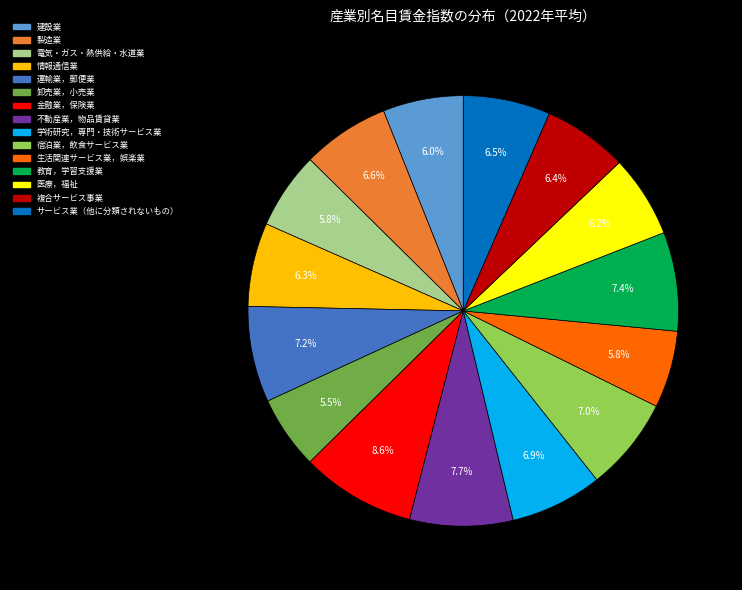

To the nearest percent, what is the average slice percentage?

7%